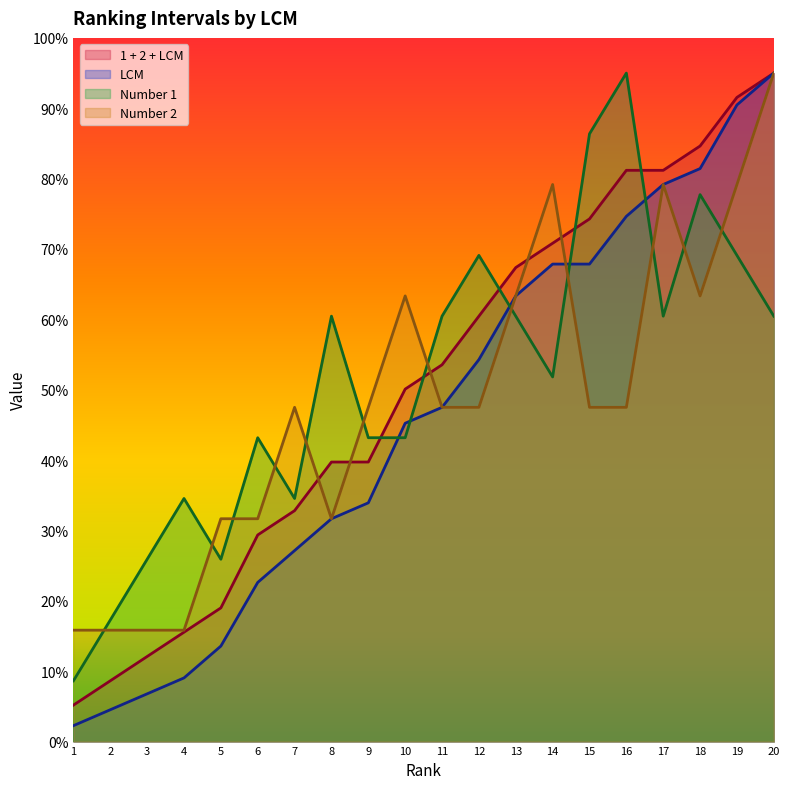

What is the total value across all series at 19?

330.3